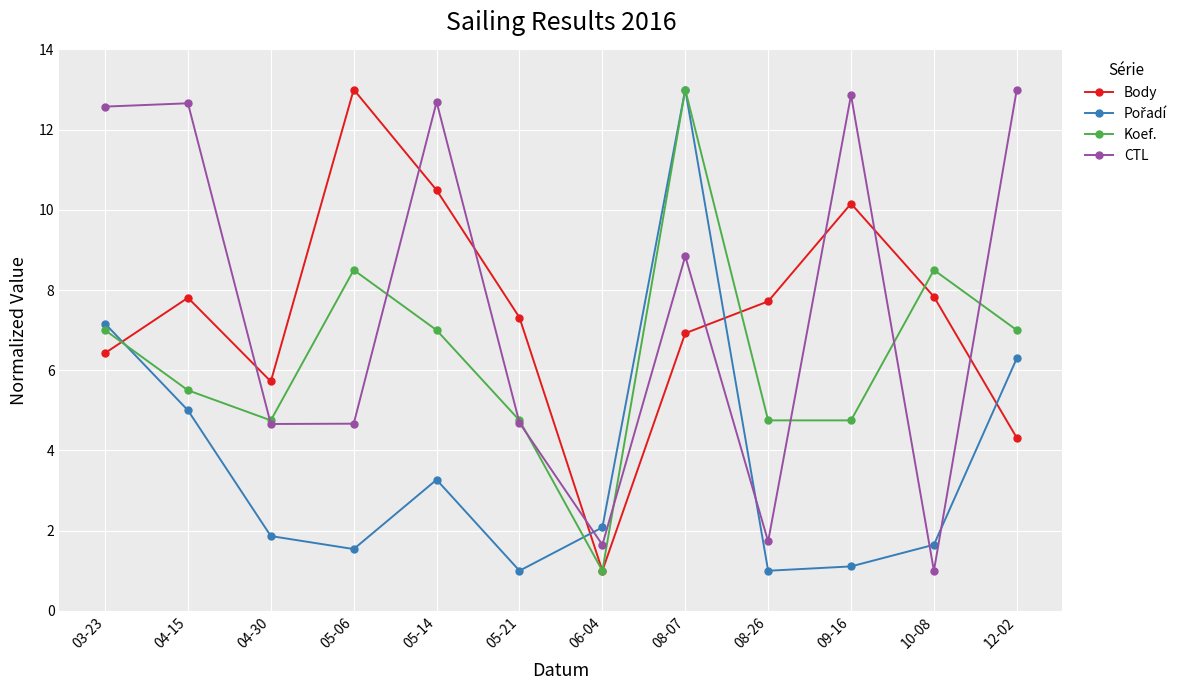

How many lines are shown in the chart?

4